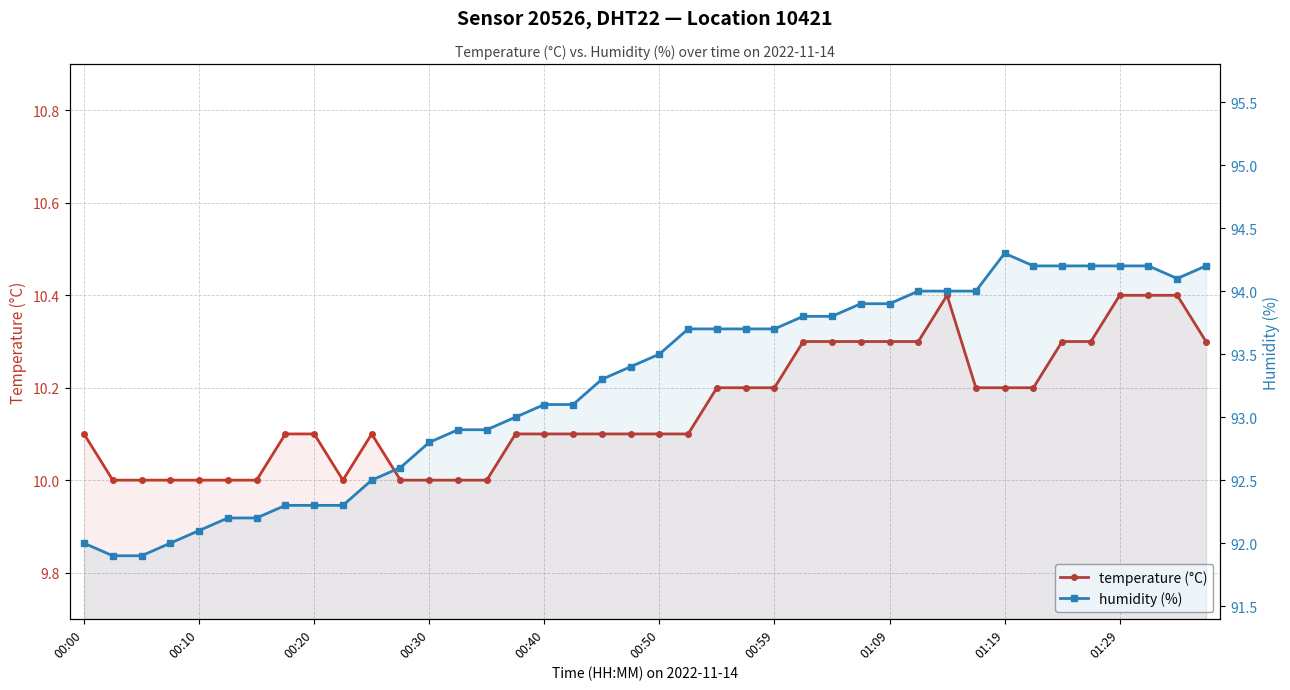

True or false: humidity and temperature intersect in this chart.

False